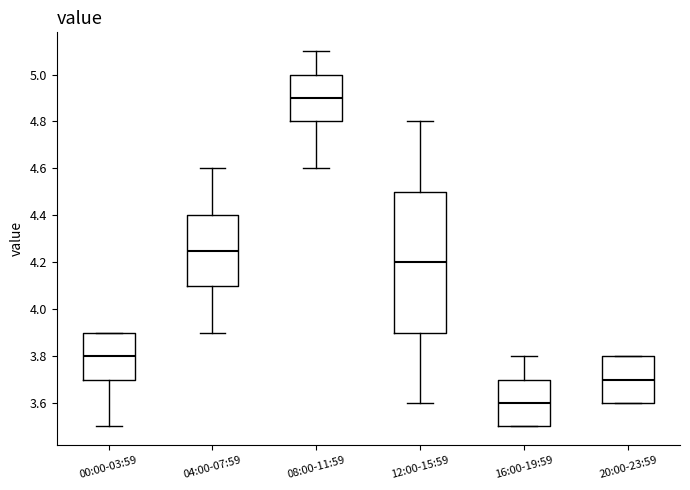

Where is the upper edge of the box for 20:00-23:59 on the y-axis? The values are not printed on the chart, so give them approximately, as read against the axis.

3.80